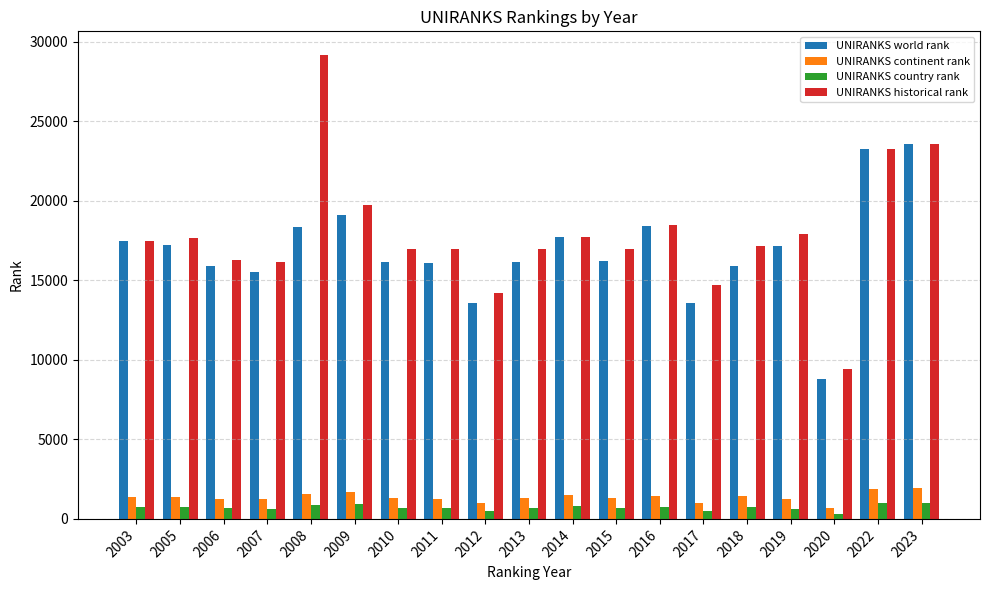

What is the difference between the maximum and second lowest values in the UNIRANKS world rank series?

10020